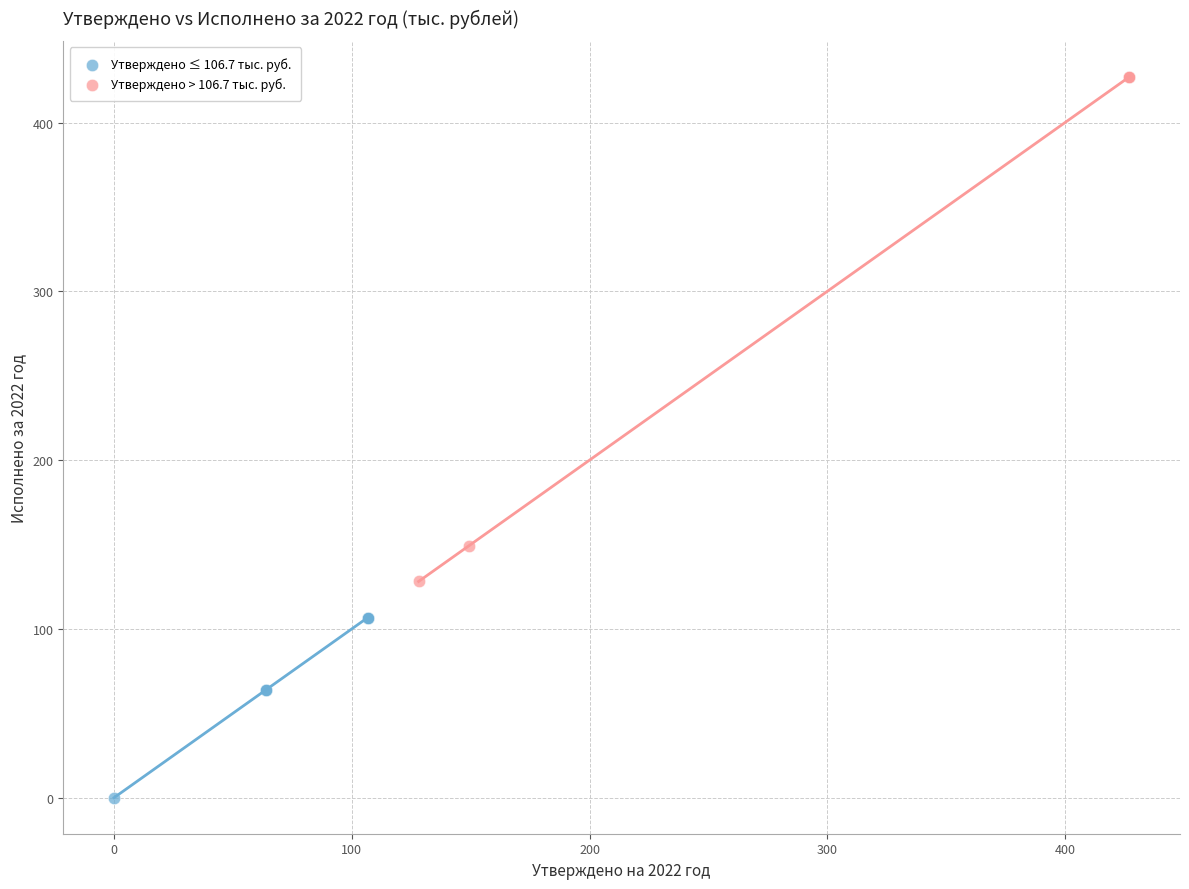

Which series has the widest spread of Y values?

Утверждено > 106.7 тыс. руб.